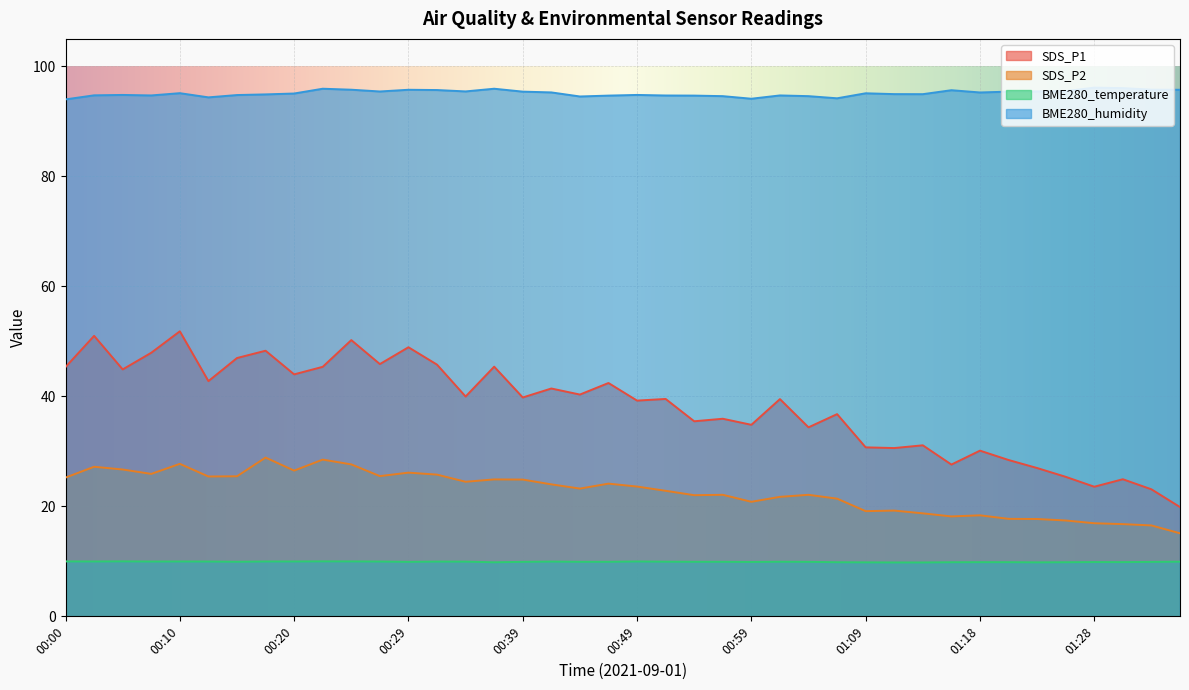

True or false: SDS_P2 and SDS_P1 cross at least once.

False